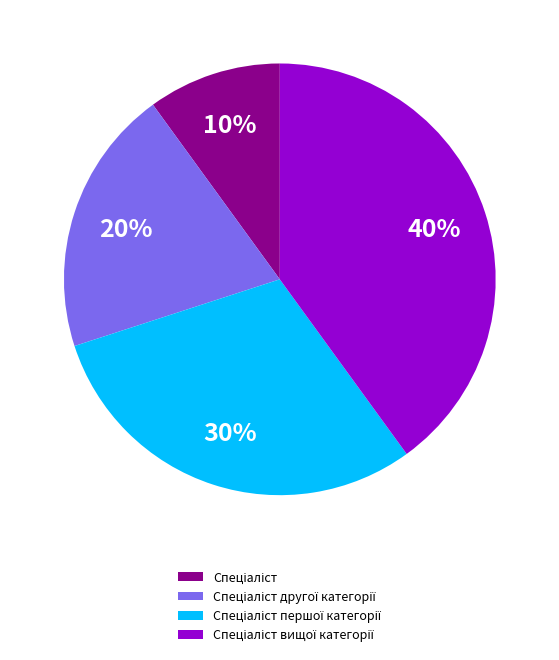

Is there a majority slice in this chart?

No